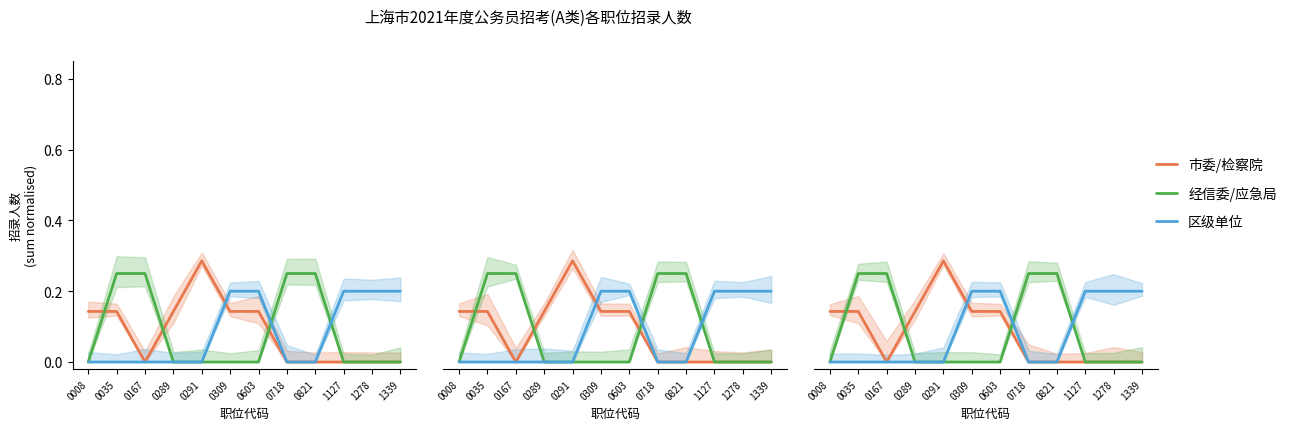

What is the highest value of the 区级单位 series?

0.2